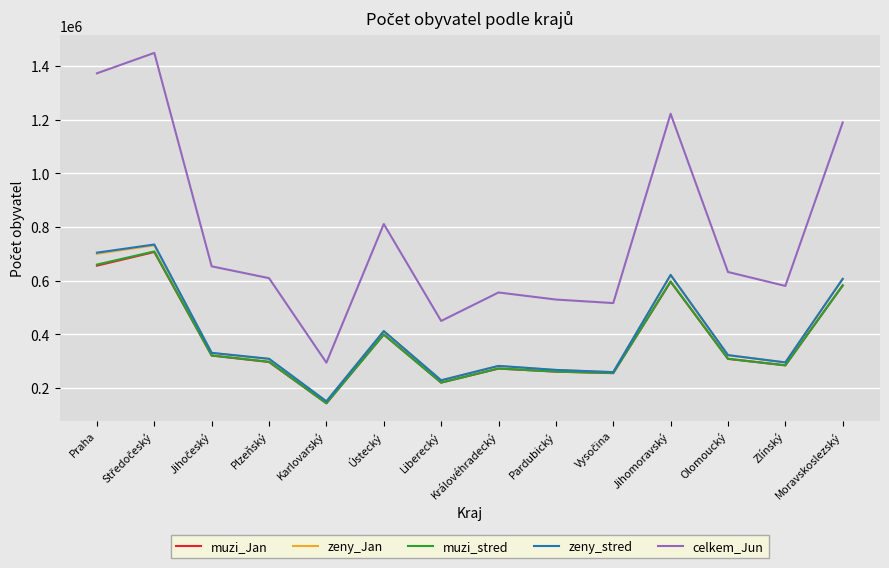

What is the approximate value of zeny_stred at Liberecký?

229223